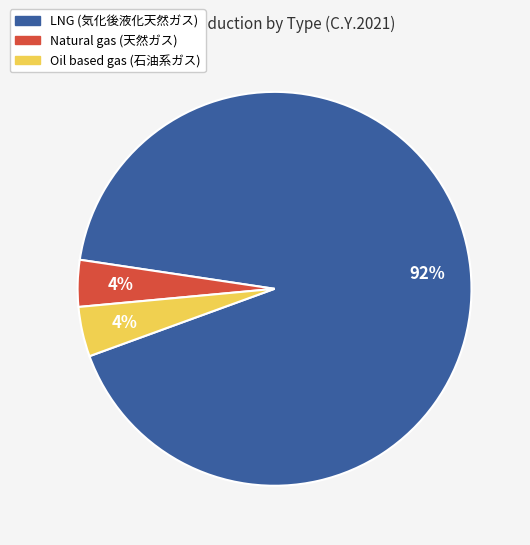

To the nearest percent, what percentage of the pie is Oil based gas (石油系ガス)?

4%